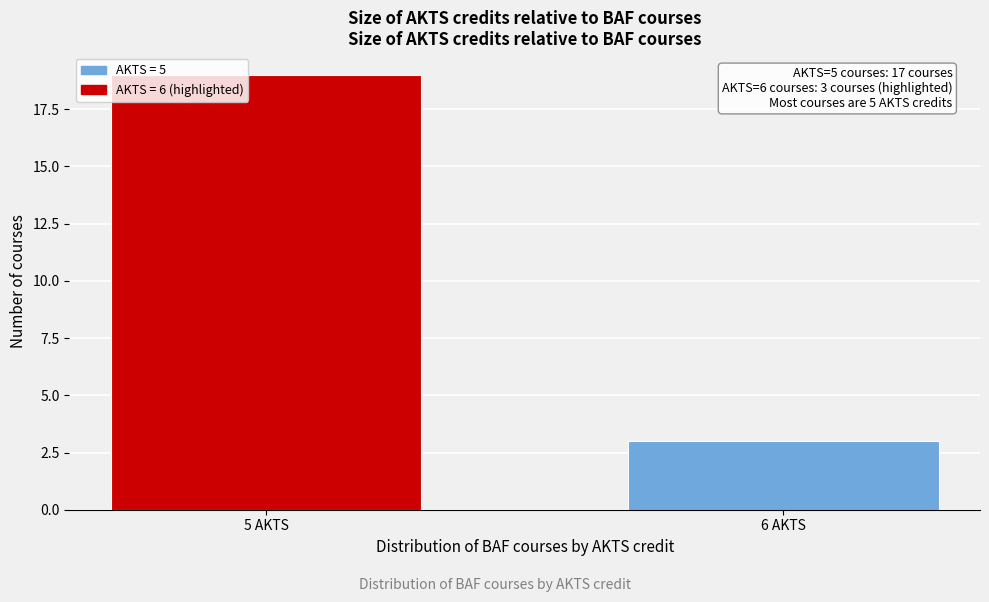

Reading right to left, transcribe all the data shown in this chart.

6 AKTS=3	5 AKTS=19